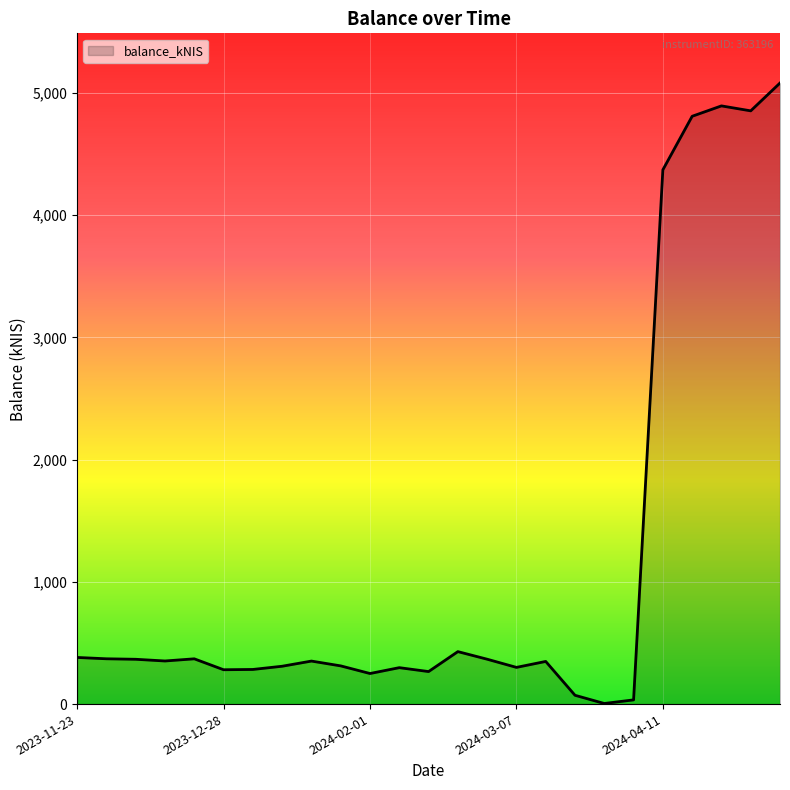

What is the difference between the maximum and minimum values?

5076.7